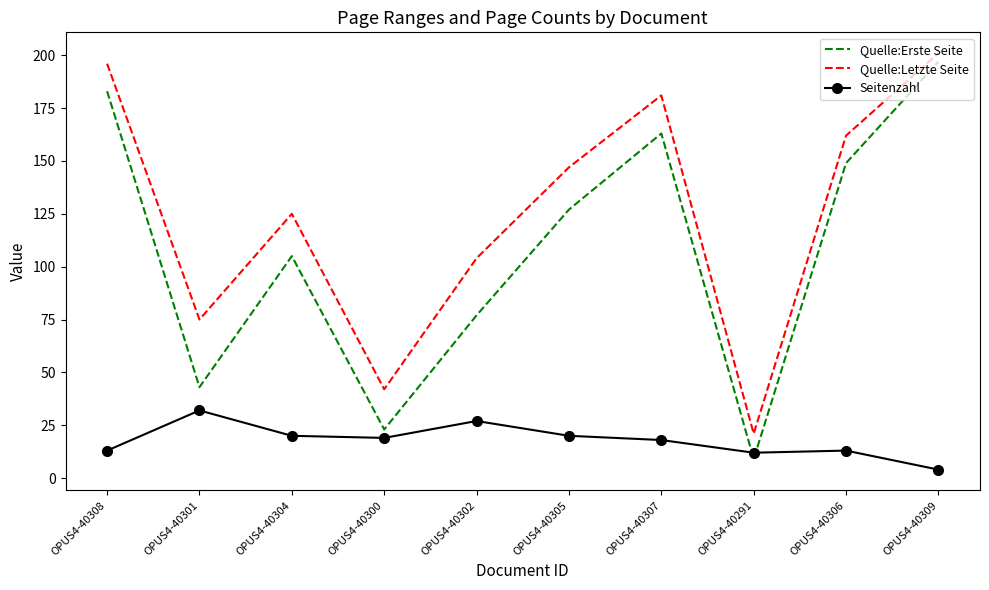

What is the sum of all Seitenzahl values?

178